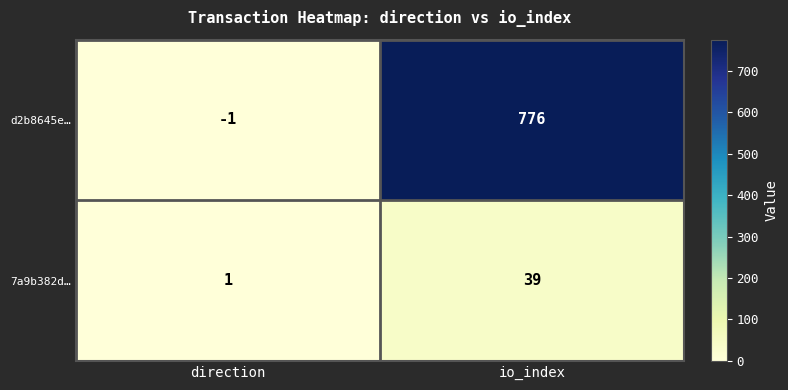

Is it true that 7a9b382d… equals 39 at io_index?

True